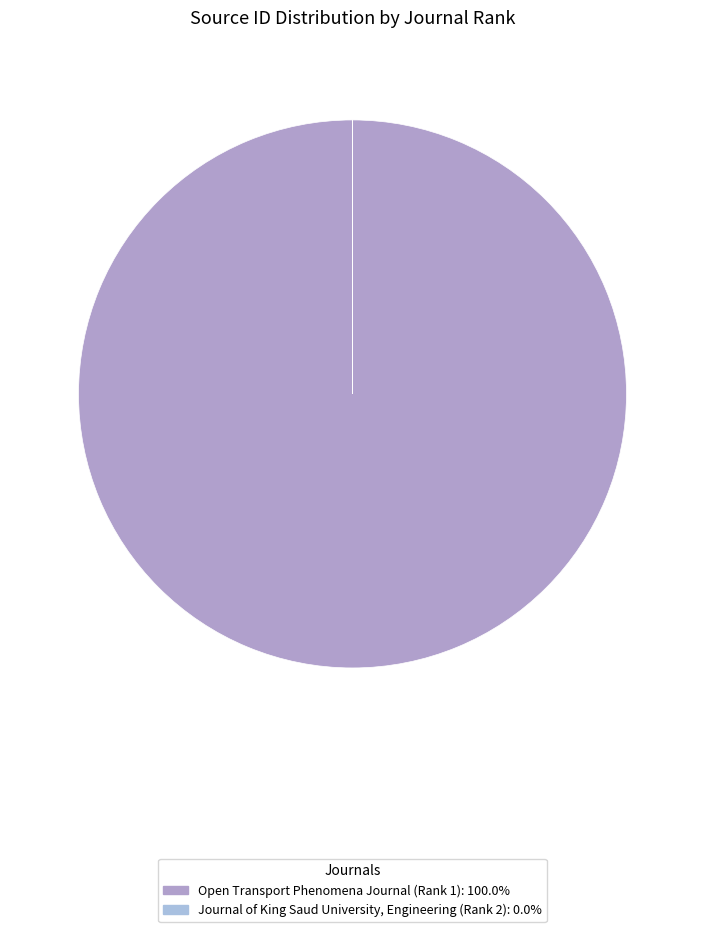

Which slice represents more than half of the pie?

Open Transport Phenomena Journal (Rank 1)